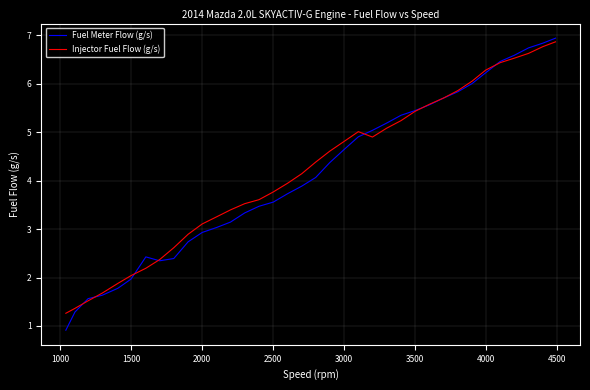

Reading right to left, transcribe all the data shown in this chart.

Fuel Meter Flow (g/s): 6.9	6.8	6.7	6.6	6.5	6.2	6.0	5.8	5.7	5.6	5.4	5.3	5.2	5.0	4.9	4.7	4.4	4.1	3.9	3.7	3.6	3.5	3.3	3.1	3.0	2.9	2.7	2.4	2.3	2.4	2.0	1.8	1.6	1.6	1.3	0.9
Injector Fuel Flow (g/s): 6.9	6.8	6.6	6.5	6.4	6.3	6.0	5.9	5.7	5.6	5.4	5.2	5.1	4.9	5.0	4.8	4.6	4.4	4.1	3.9	3.8	3.6	3.5	3.4	3.3	3.1	2.9	2.6	2.4	2.2	2.0	1.9	1.7	1.5	1.4	1.3